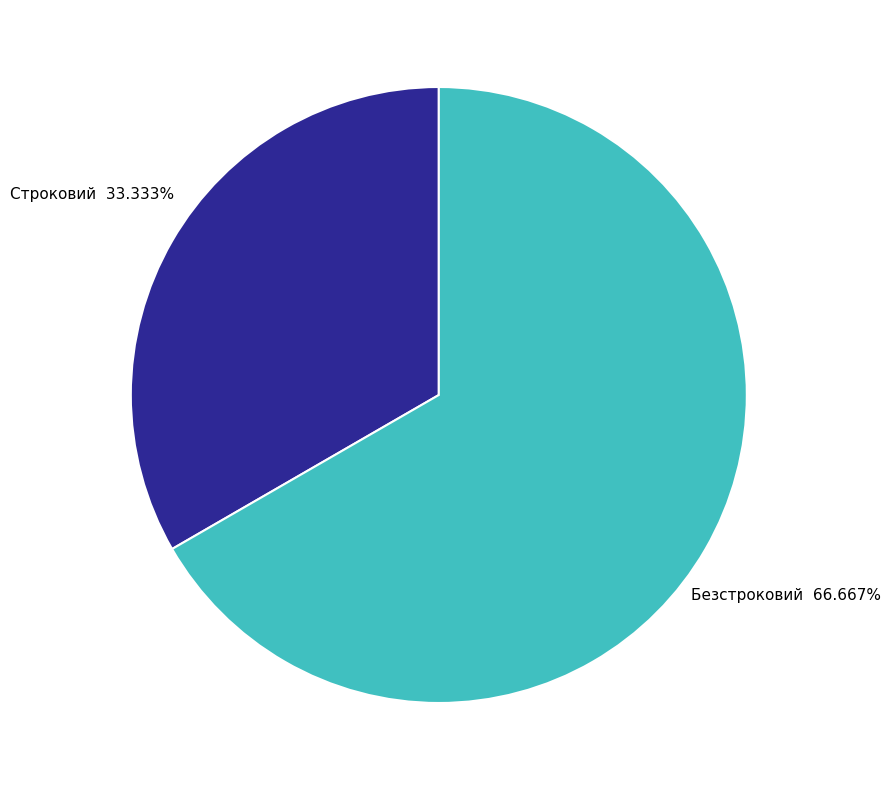

Which has a higher value, Строковий or Безстроковий?

Безстроковий